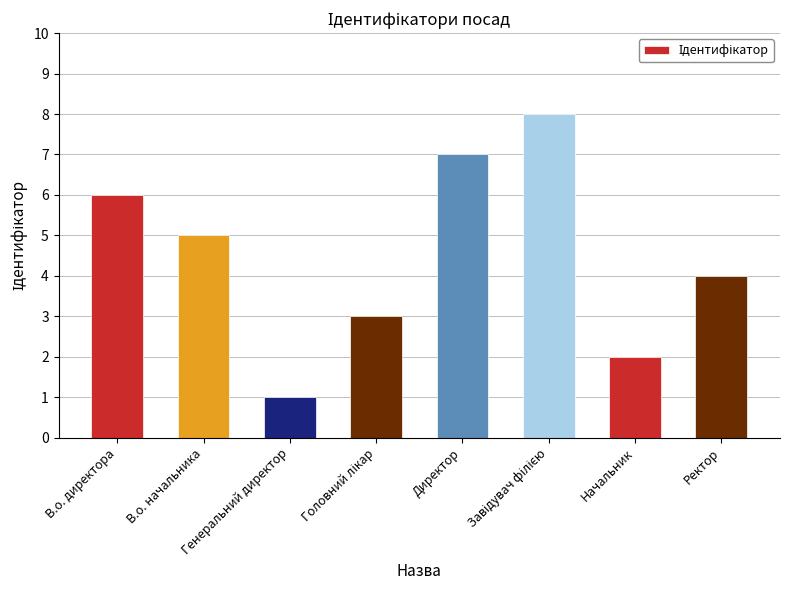

What is the value of the 1st bar from the left?

6